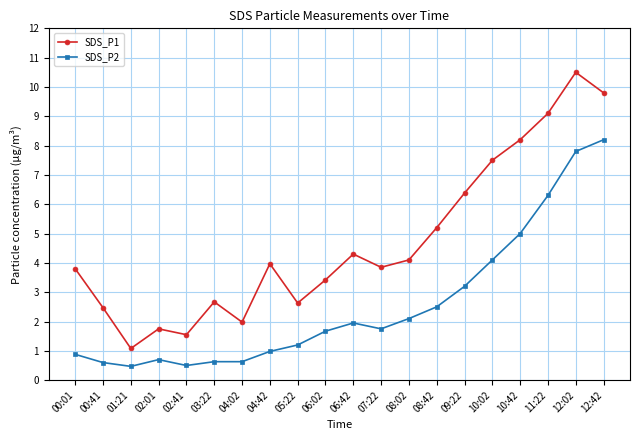

Does the chart display data point markers on the line(s)?

Yes